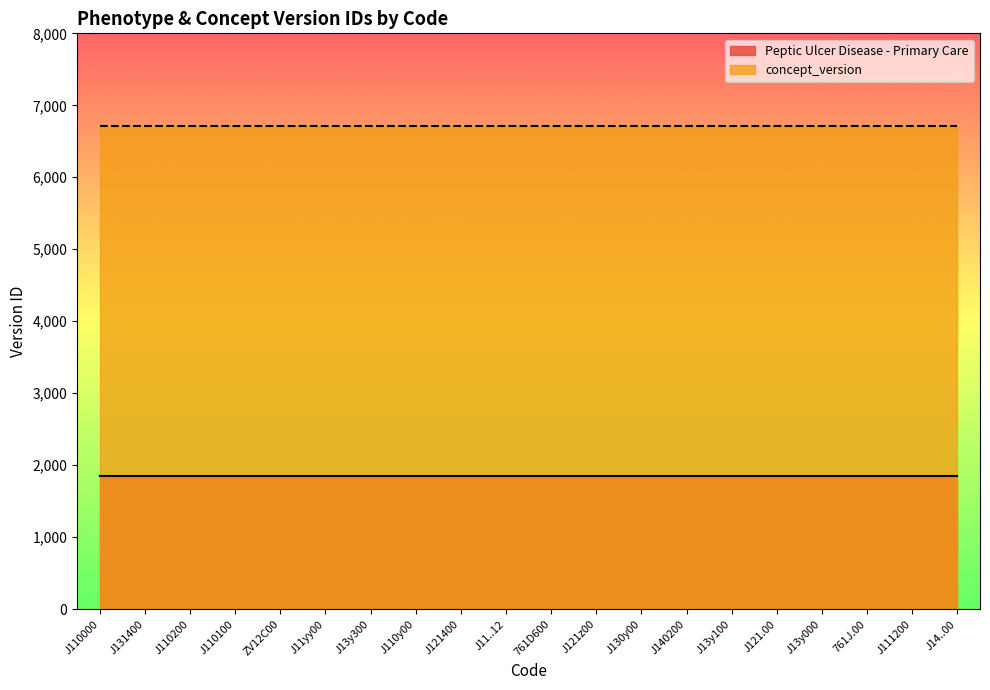

The Peptic Ulcer Disease - Primary Care series shows 644 at J11..12. True or false?

False